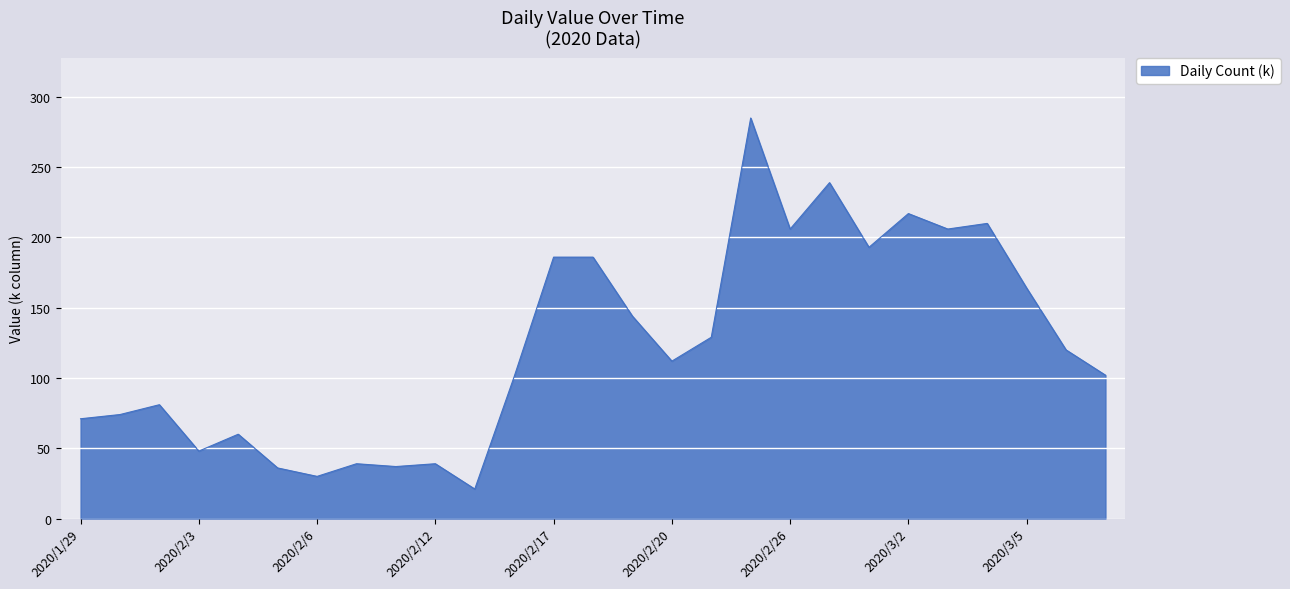

What is the greatest value displayed?

285